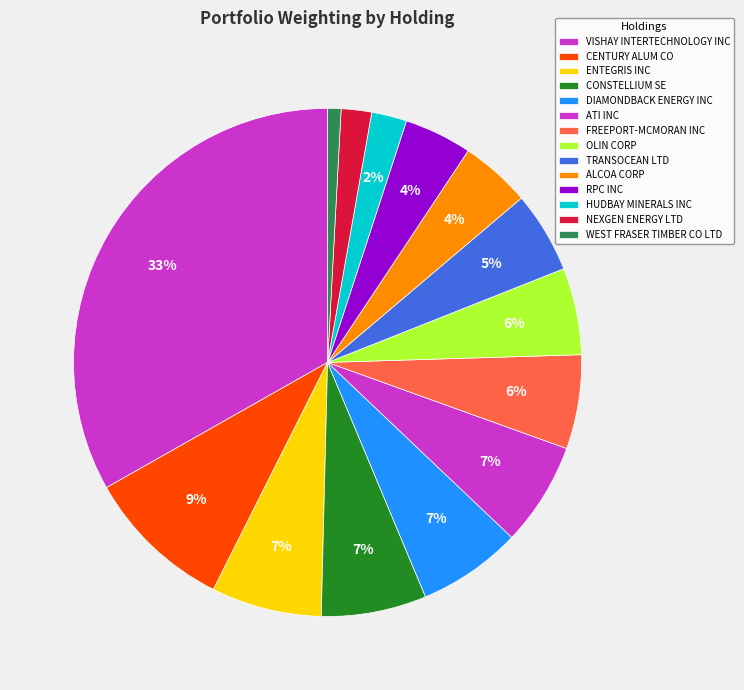

How many segments does this pie chart have?

14